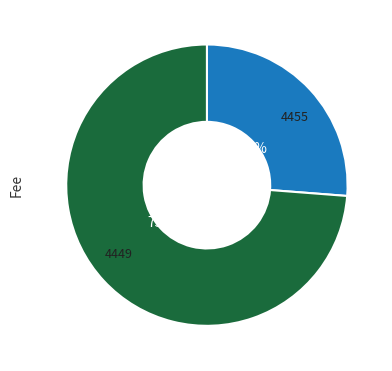

Is 4449 the majority of the pie?

Yes